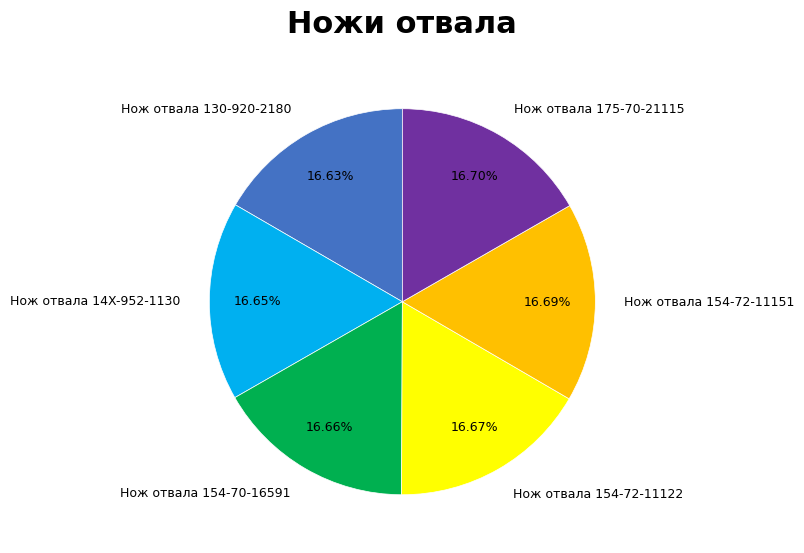

How many segments does this pie chart have?

6